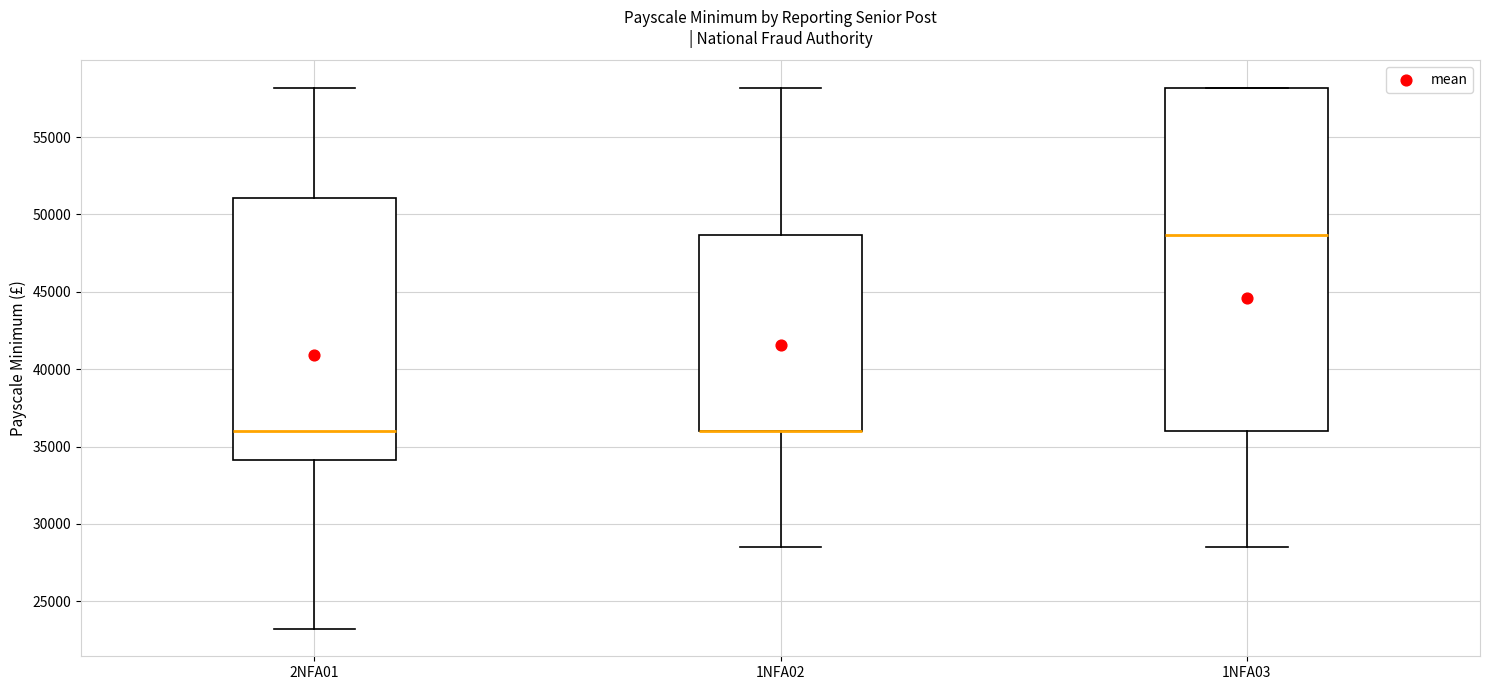

Where is the lower edge of the box for 1NFA03 on the y-axis? The values are not printed on the chart, so give them approximately, as read against the axis.

36000